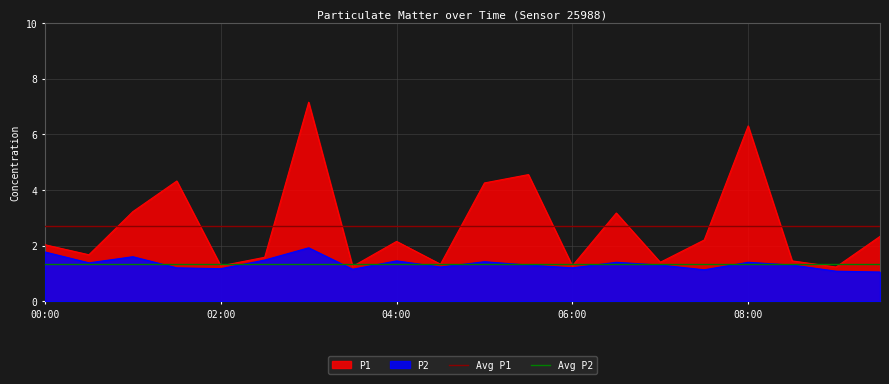

What position from the left is 15?

16